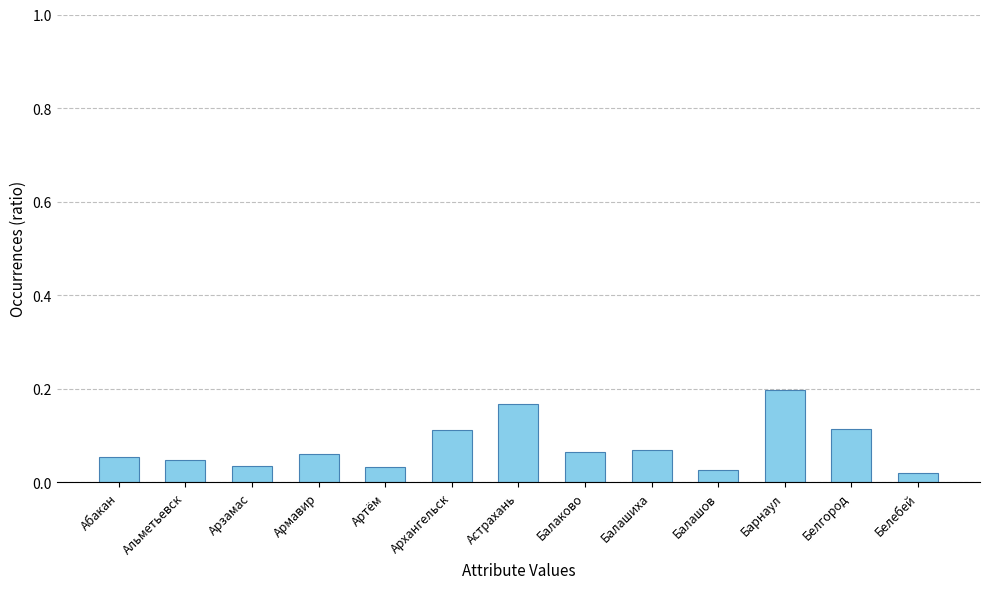

Which category has the highest value across all series?

Барнаул